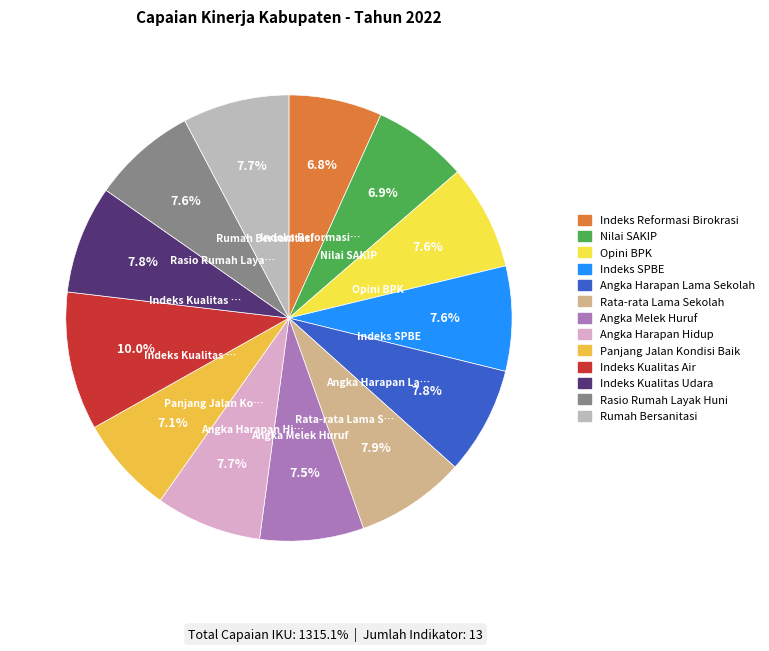

What percentage is NOT represented by Angka Melek Huruf?

92.5%